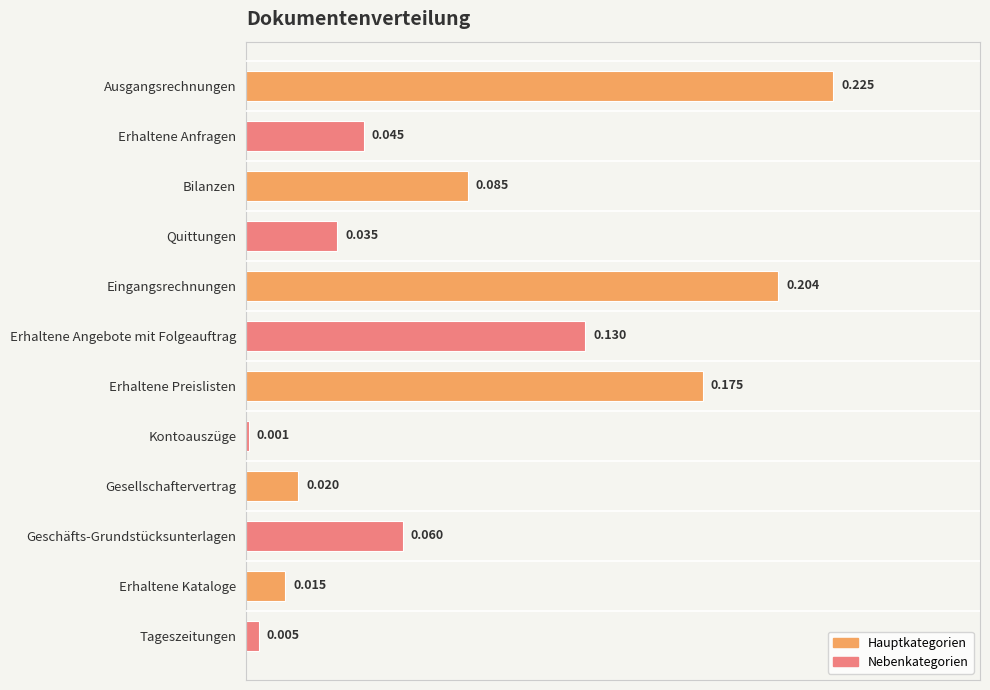

Rank the categories by value from highest to lowest.

Ausgangsrechnungen, Eingangsrechnungen, Erhaltene Preislisten, Erhaltene Angebote mit Folgeauftrag, Bilanzen, Geschäfts-Grundstücksunterlagen, Erhaltene Anfragen, Quittungen, Gesellschaftervertrag, Erhaltene Kataloge, Tageszeitungen, Kontoauszüge